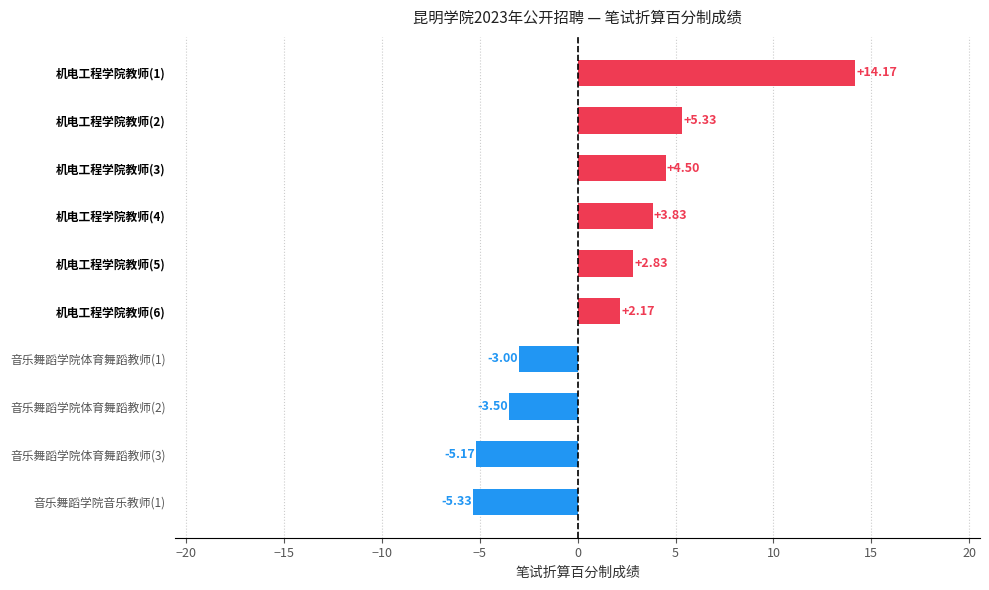

What is the greatest value displayed?

14.2